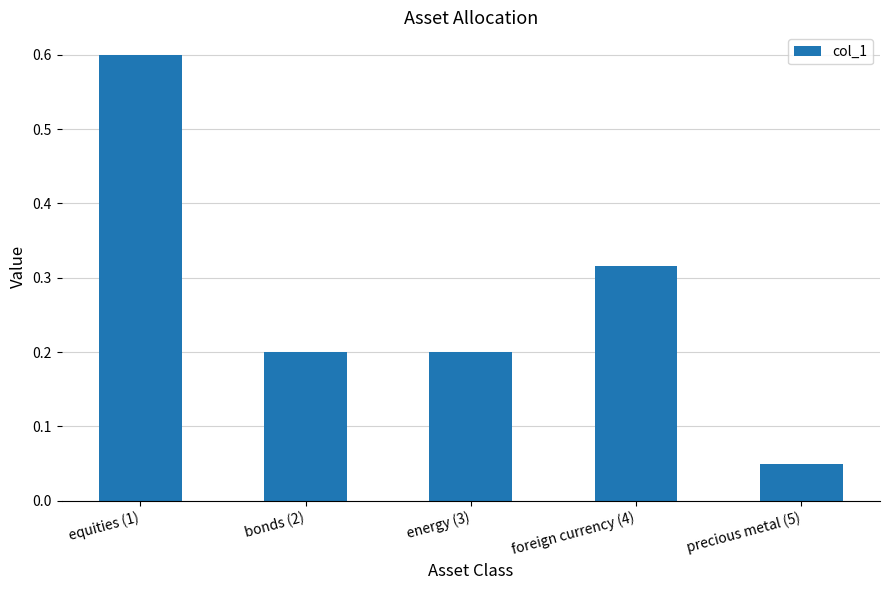

Which category has the highest value across all series?

equities (1)